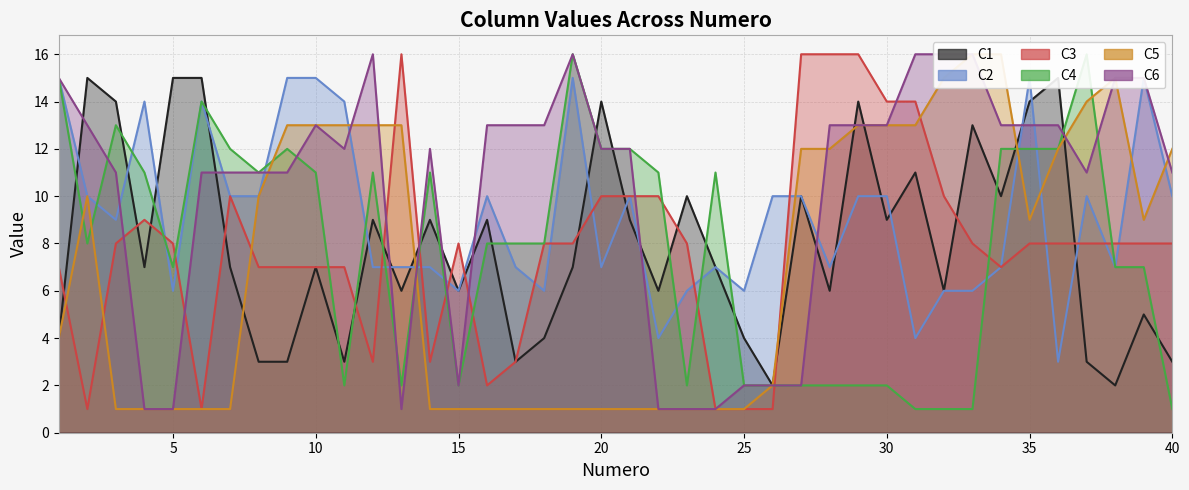

In C6, how many points are higher than both neighbors (excluding endpoints)?

4